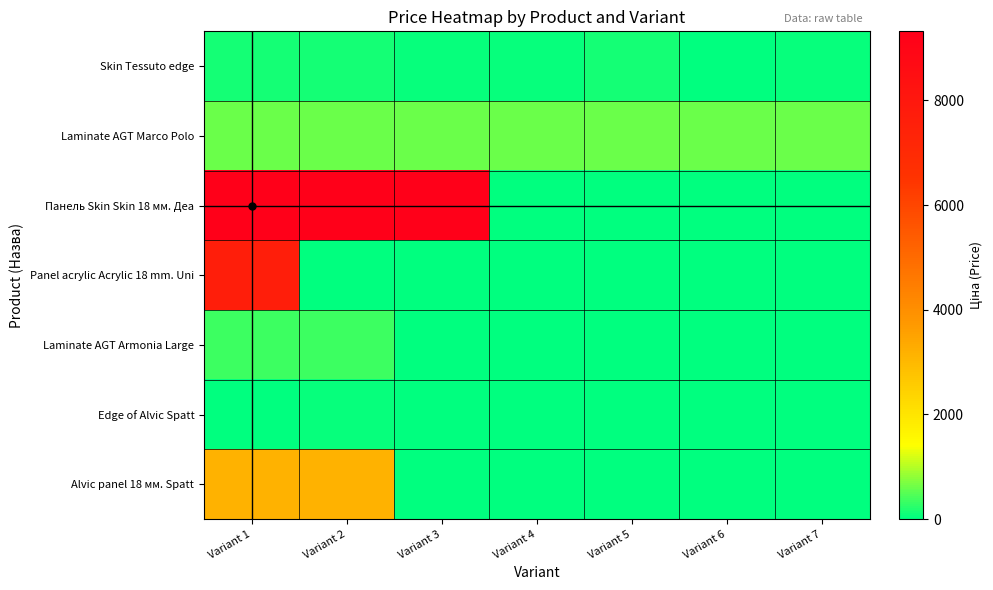

Rank the series at Variant 7 from highest to lowest value.

Laminate AGT Marco Polo, Skin Tessuto edge, Панель Skin Skin 18 мм. Деа, Panel acrylic Acrylic 18 mm. Uni, Laminate AGT Armonia Large, Edge of Alvic Spatt, Alvic panel 18 мм. Spatt